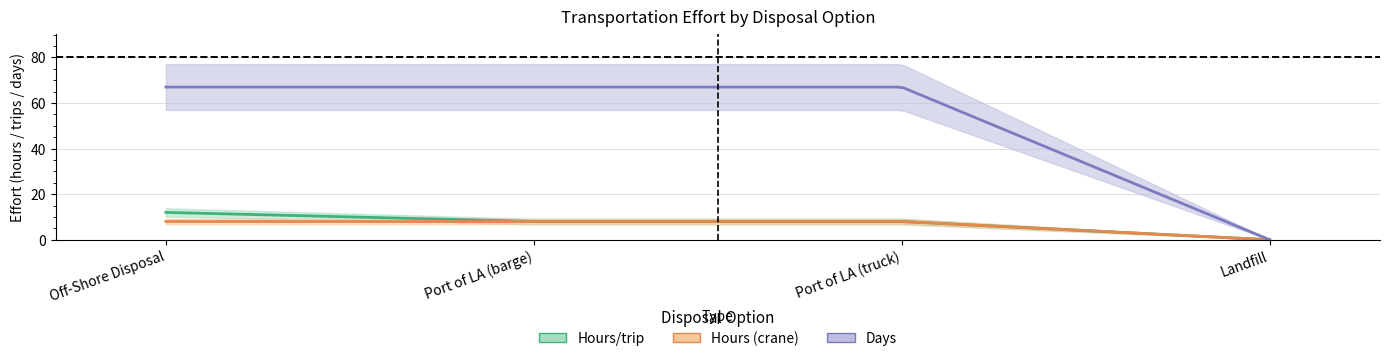

True or false: Hours (crane) and Hours/trip intersect in this chart.

False